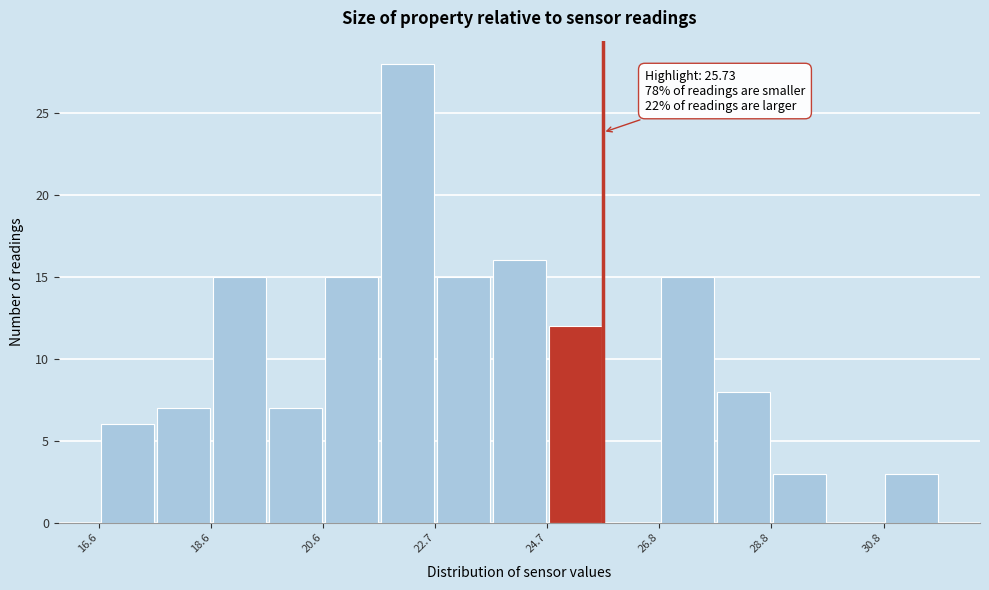

Around what value on the x-axis is the tallest bar? Give the approximate position of its centre, as read against the axis.

22.0